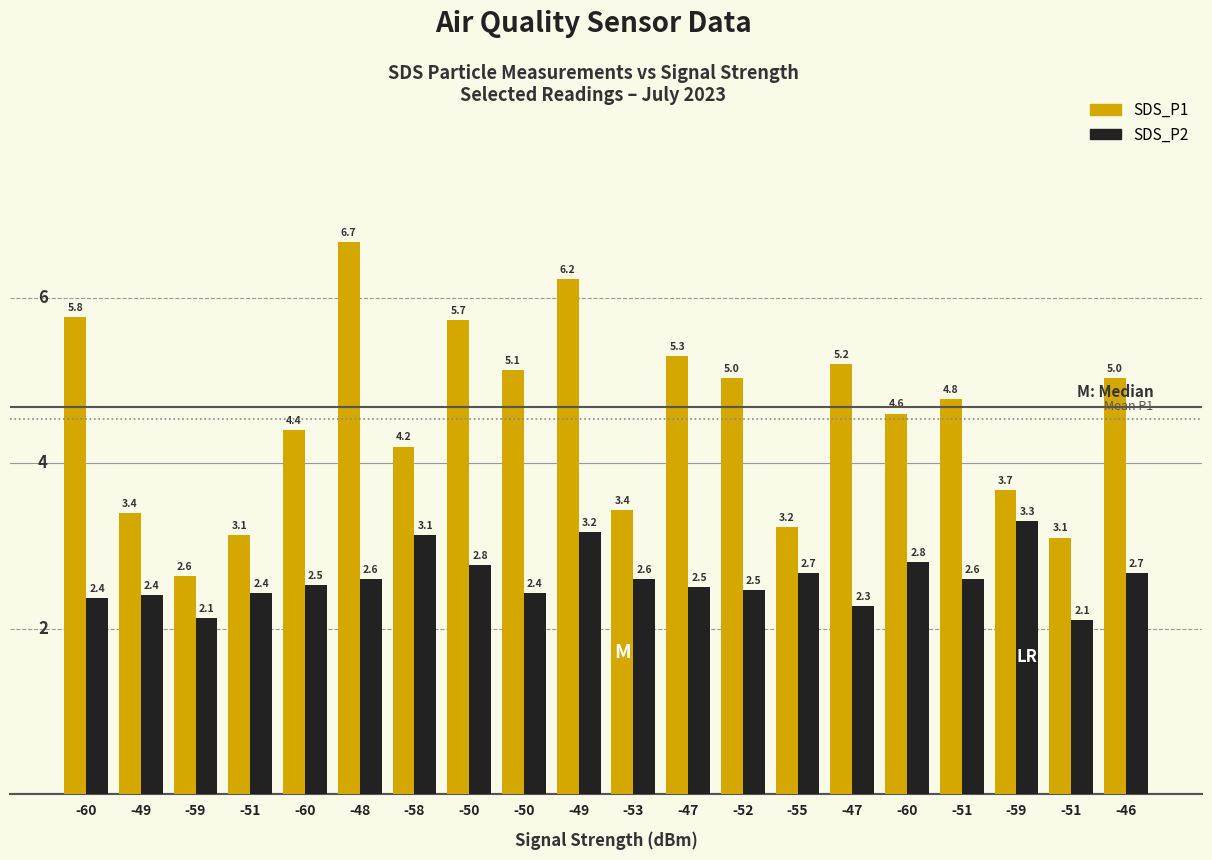

What is the difference between the SDS_P2 values at -59 and -55?

0.5